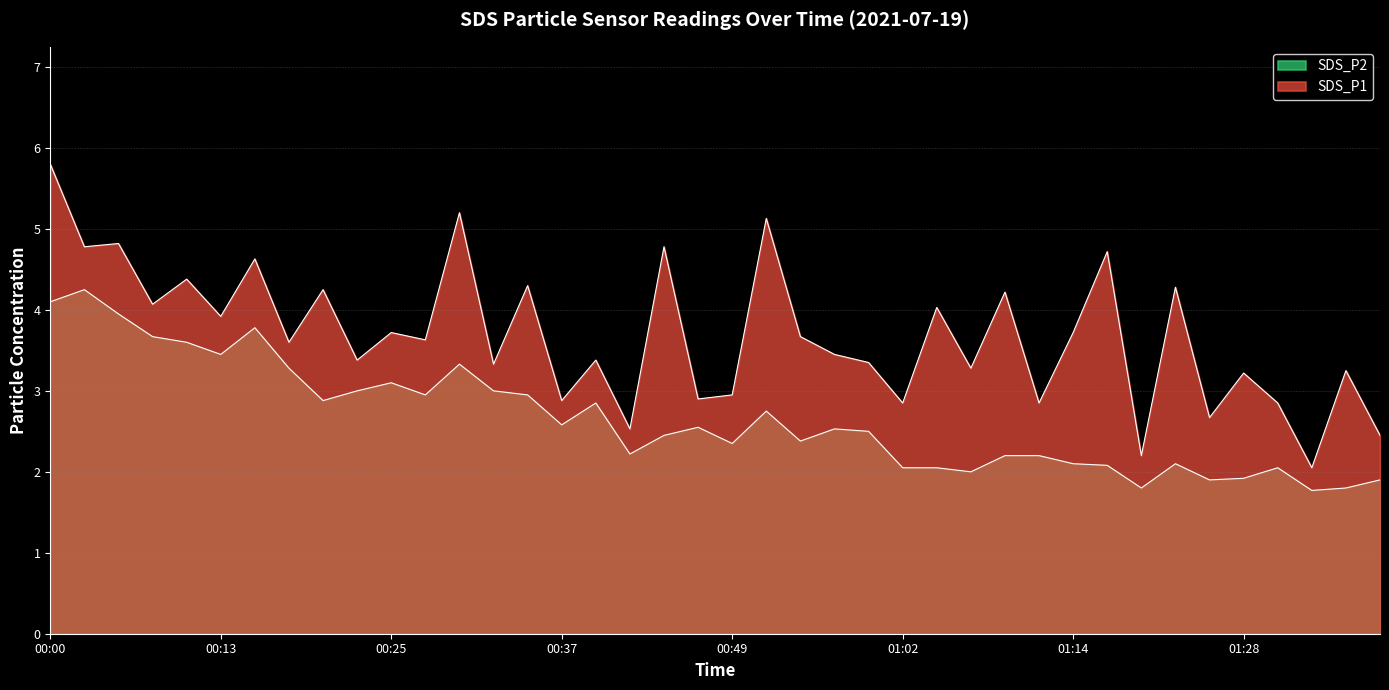

How many data points in SDS_P1 are above 3?

29